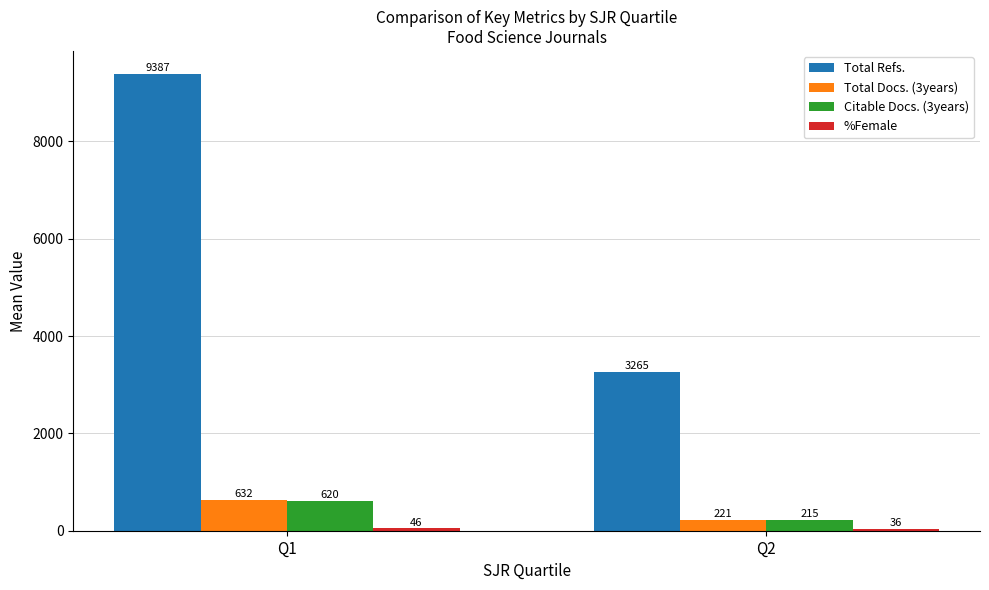

At how many categories does at least one series exceed 3584?

1